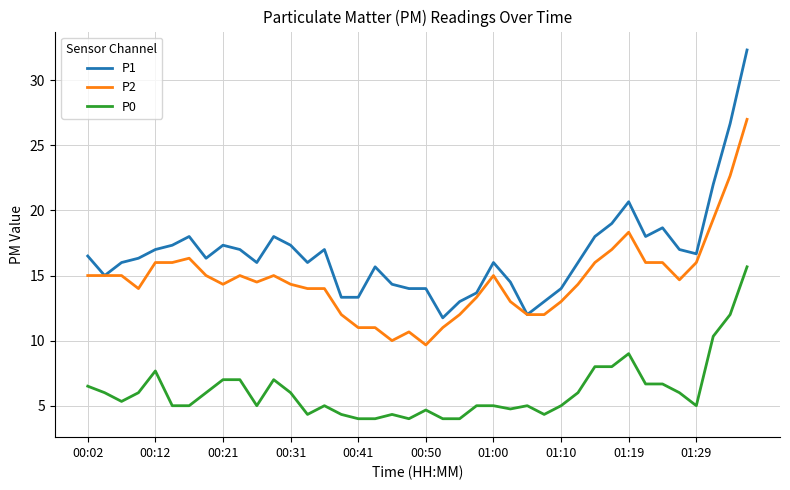

Which series has the largest range (max minus min)?

P1